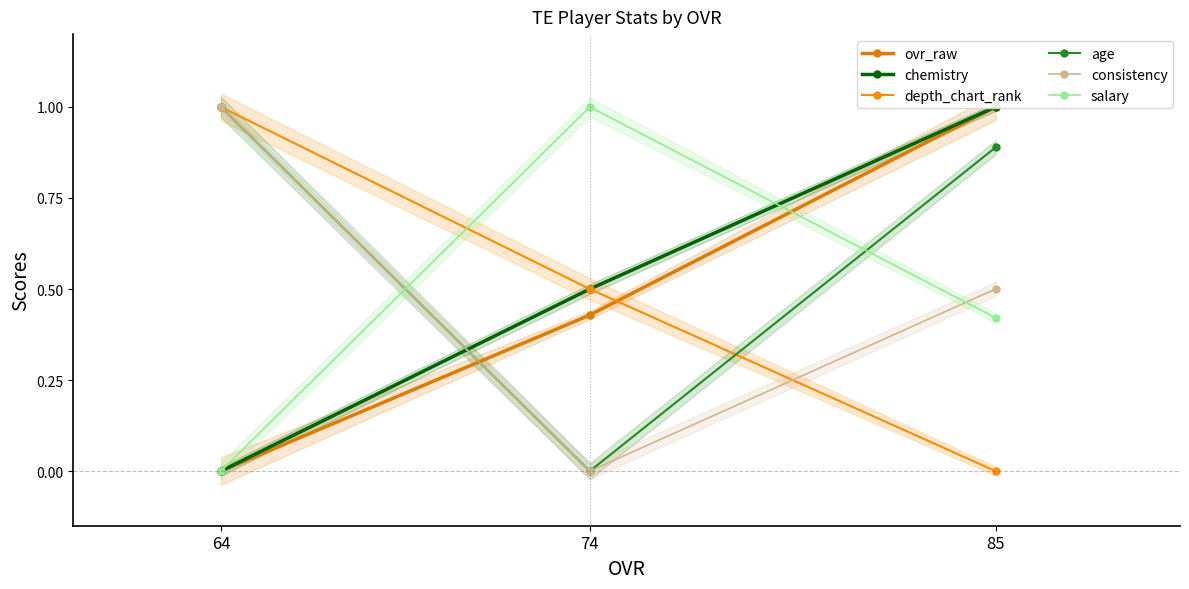

How many data points does each series have?

3